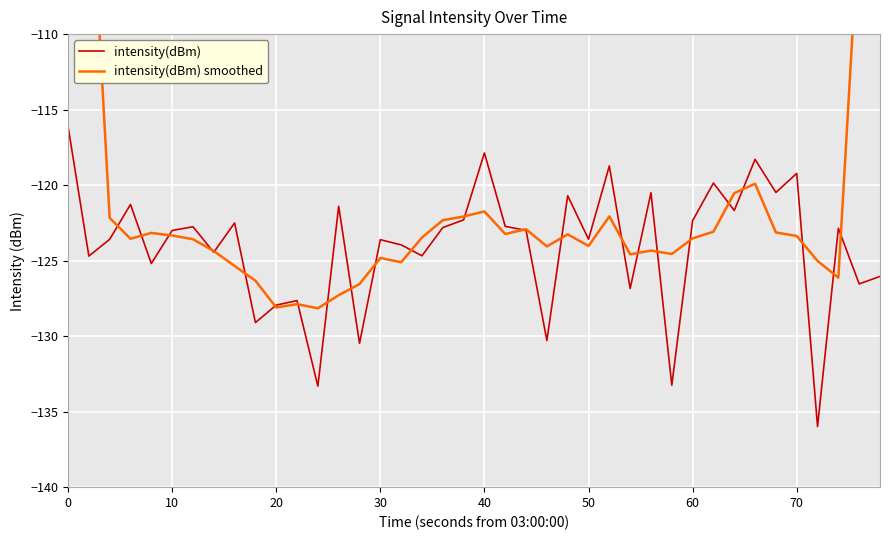

What is the maximum value for intensity(dBm)?

-116.1